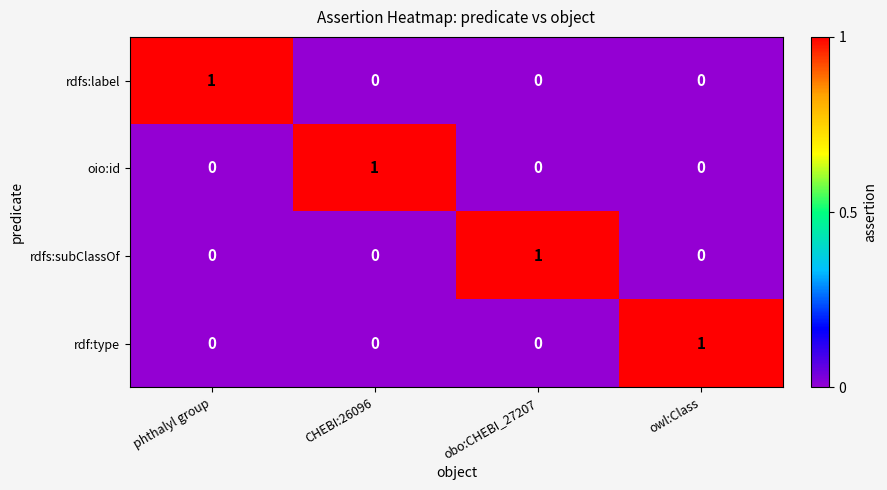

The rdfs:subClassOf series shows 1 at obo:CHEBI_27207. True or false?

True